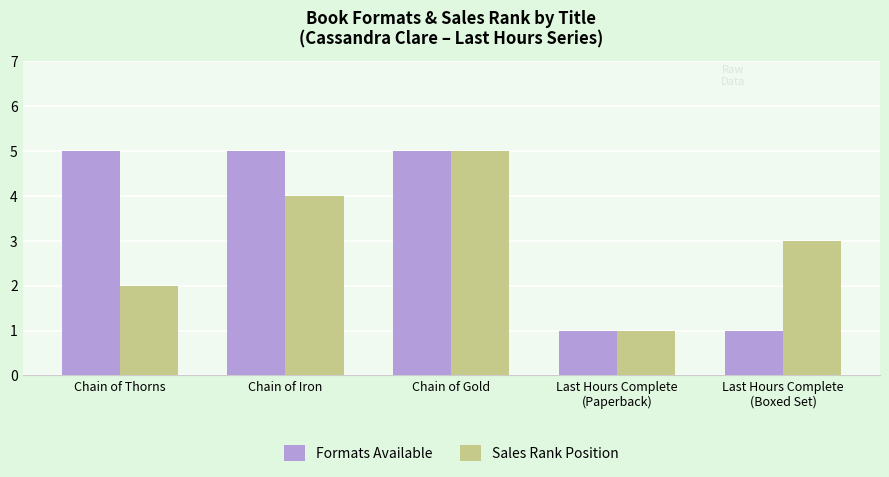

Which series changed the most between Chain of Iron and Chain of Gold?

Sales Rank Position